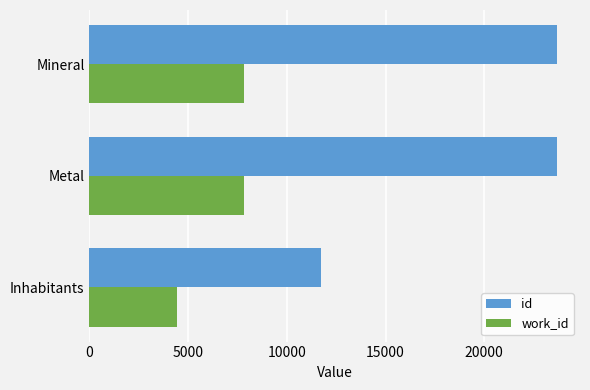

What is the total value across all series at Metal?

31510